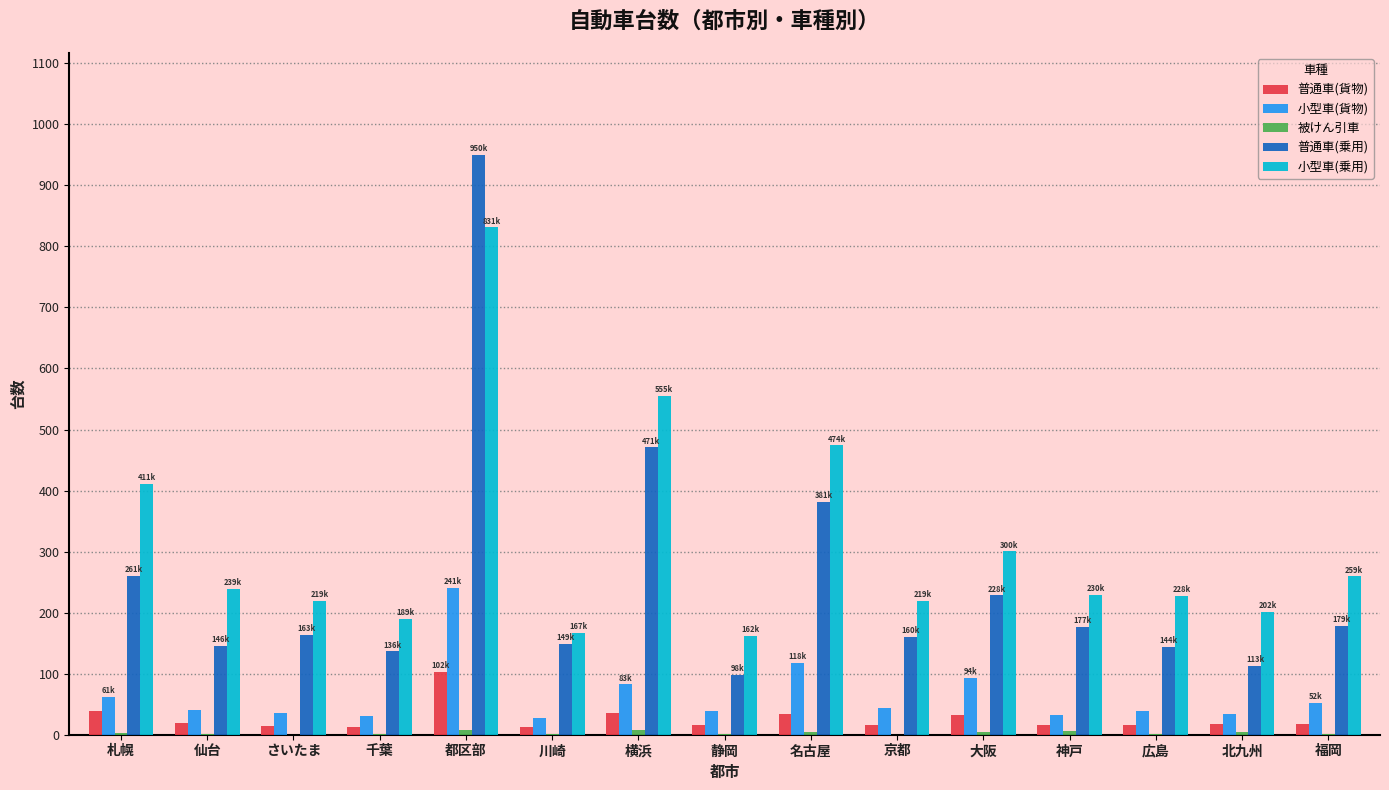

What is the sum of the 小型車(乗用) values at 仙台 and 神戸?

468.5